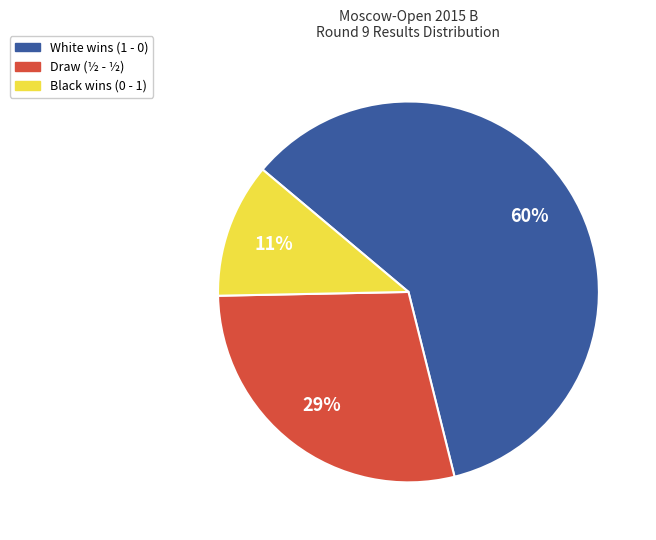

Count the number of slices in the pie.

3